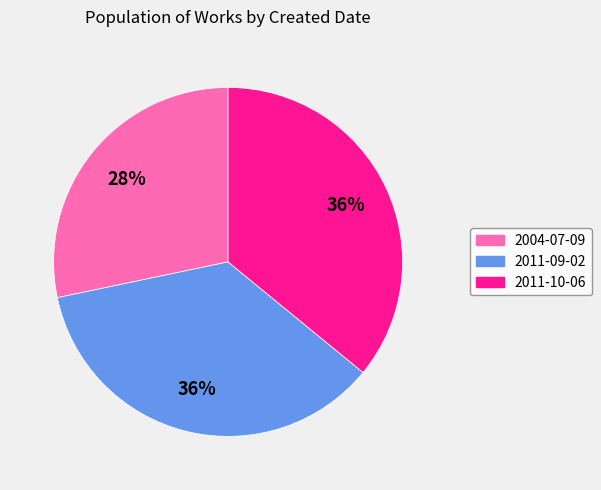

Is the sum of 2011-10-06 and 2011-09-02 greater than half?

Yes